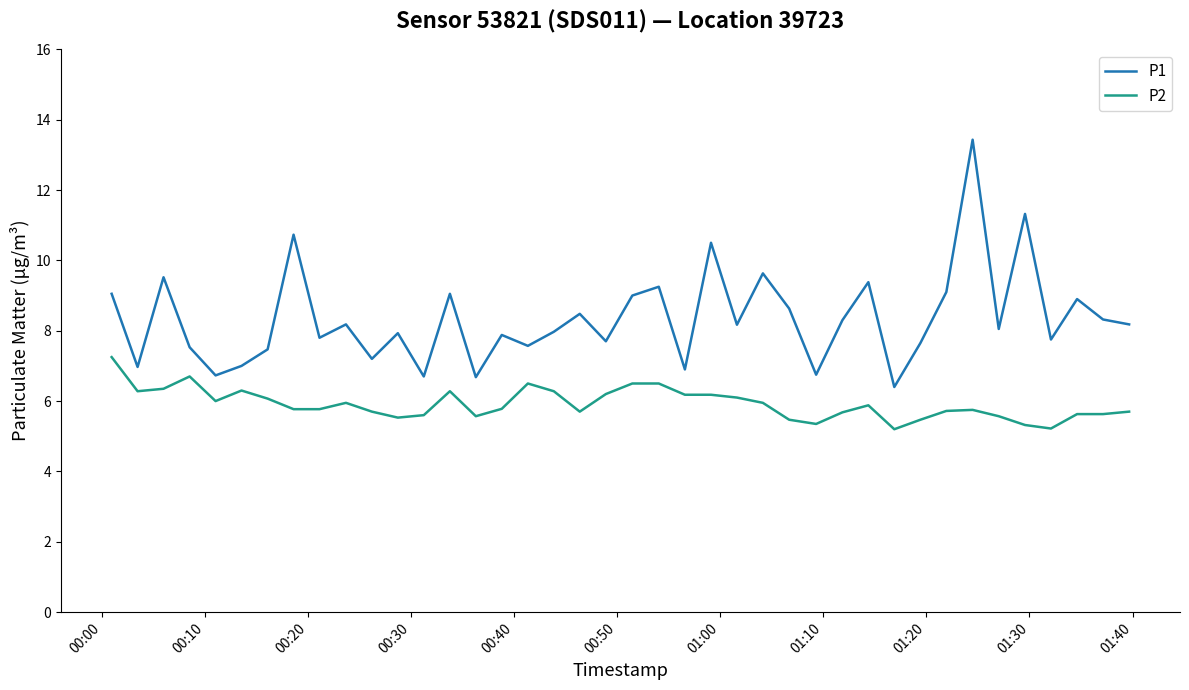

Which series has the largest range (max minus min)?

P1